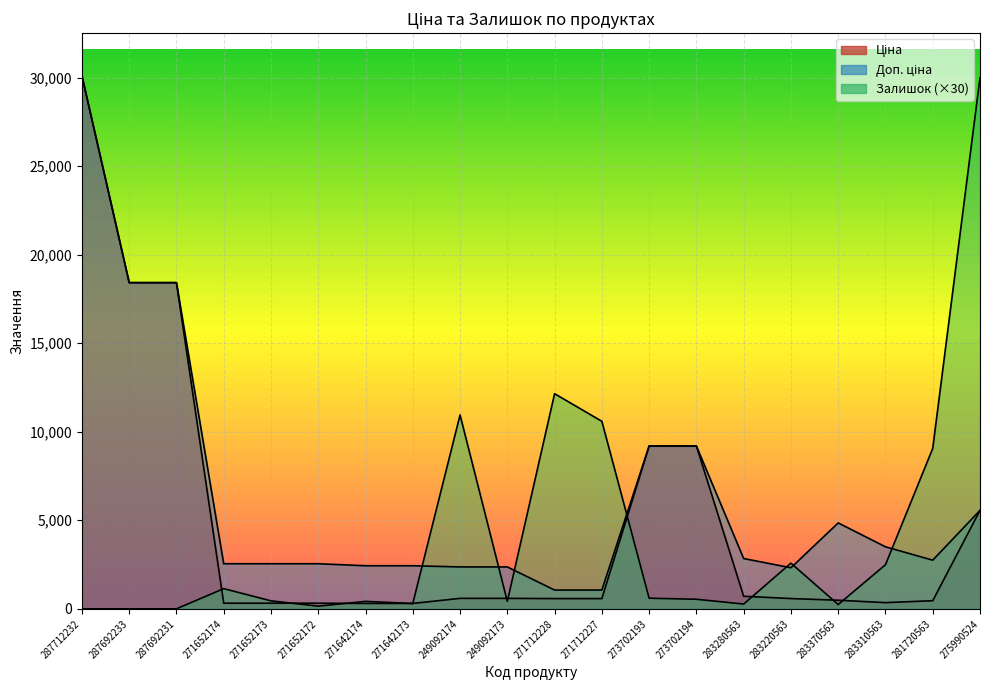

Does the chart display data point markers on the line(s)?

No